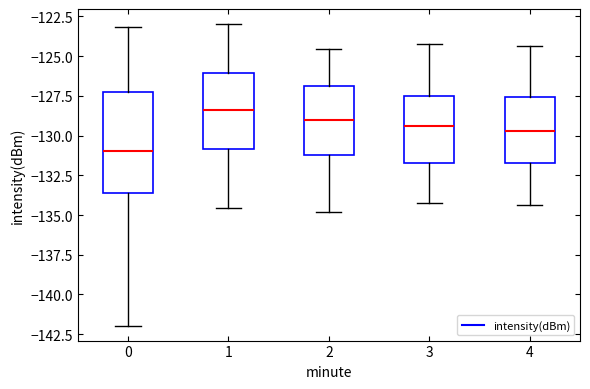

Comparing the boxes themselves (not the whiskers), which one is the tallest?

0